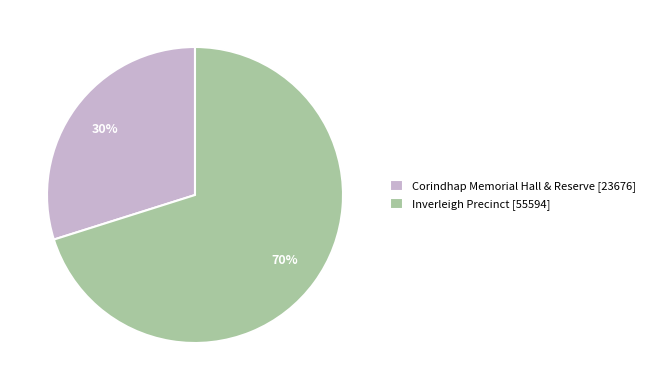

How many segments does this pie chart have?

2